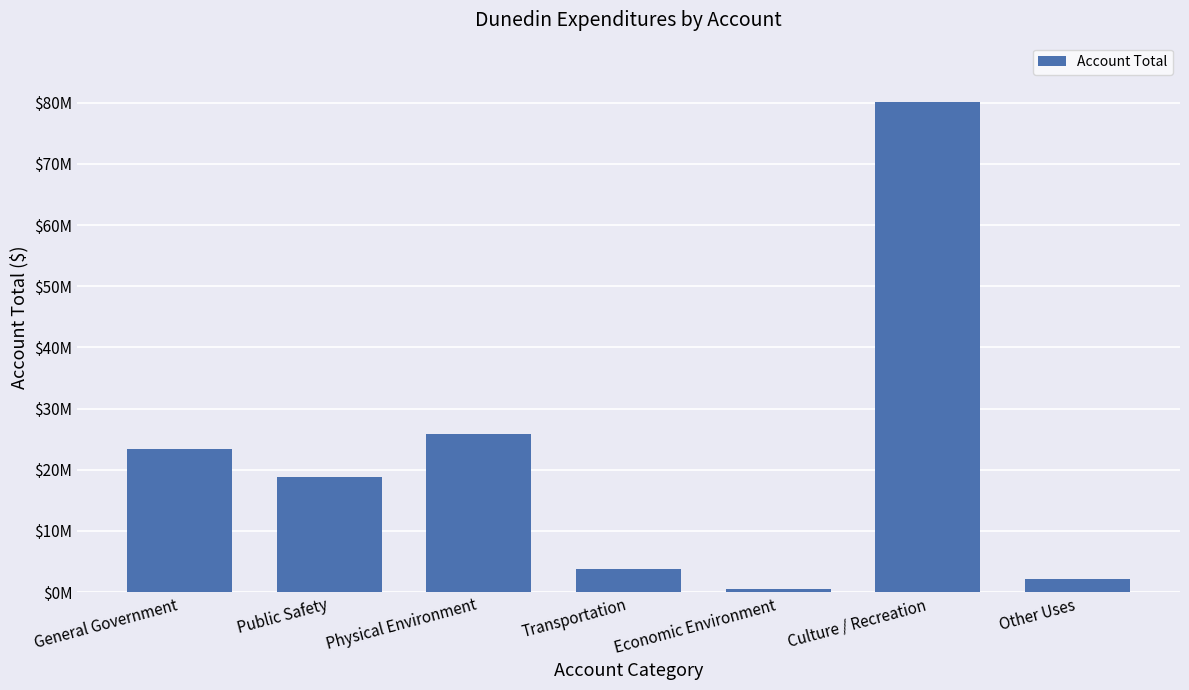

Where does the data first go above 18806395?

General Government